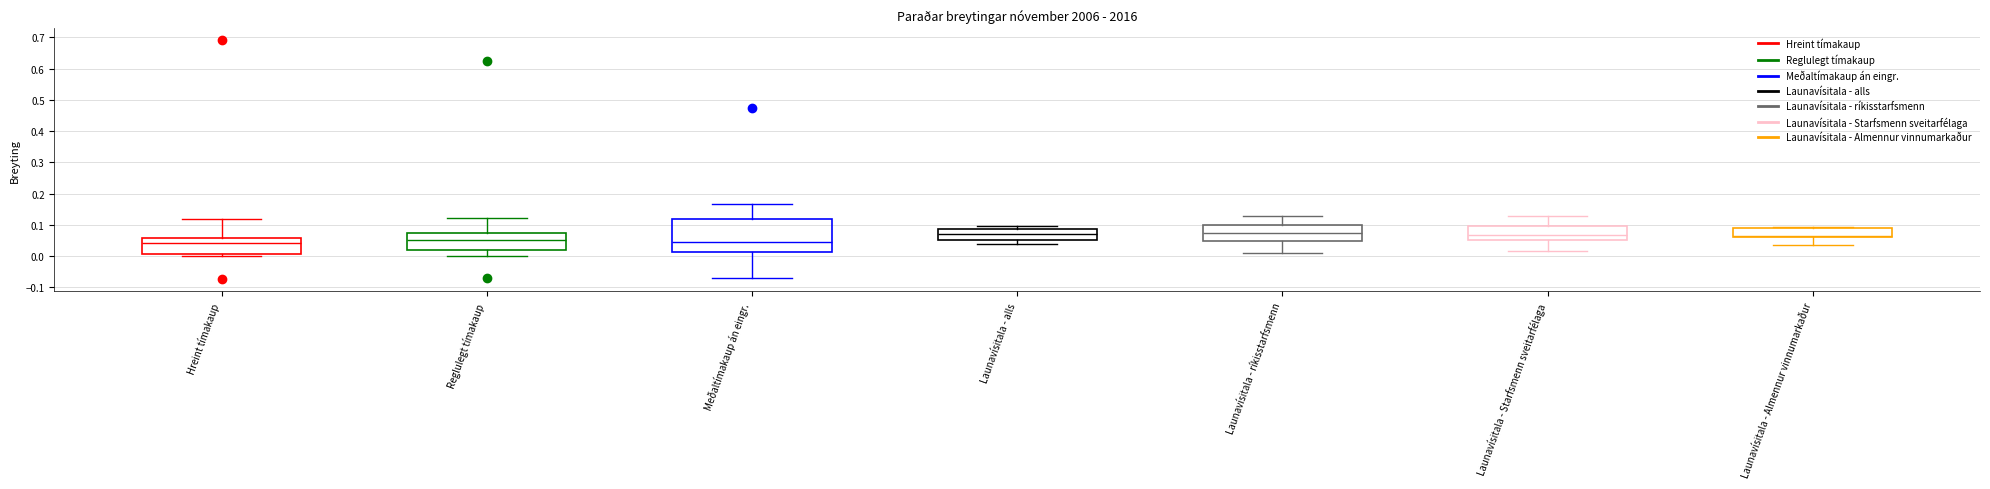

Where does the lower whisker of the box for Launavísitala - ríkisstarfsmenn end on the y-axis? The values are not printed on the chart, so give them approximately, as read against the axis.

0.01